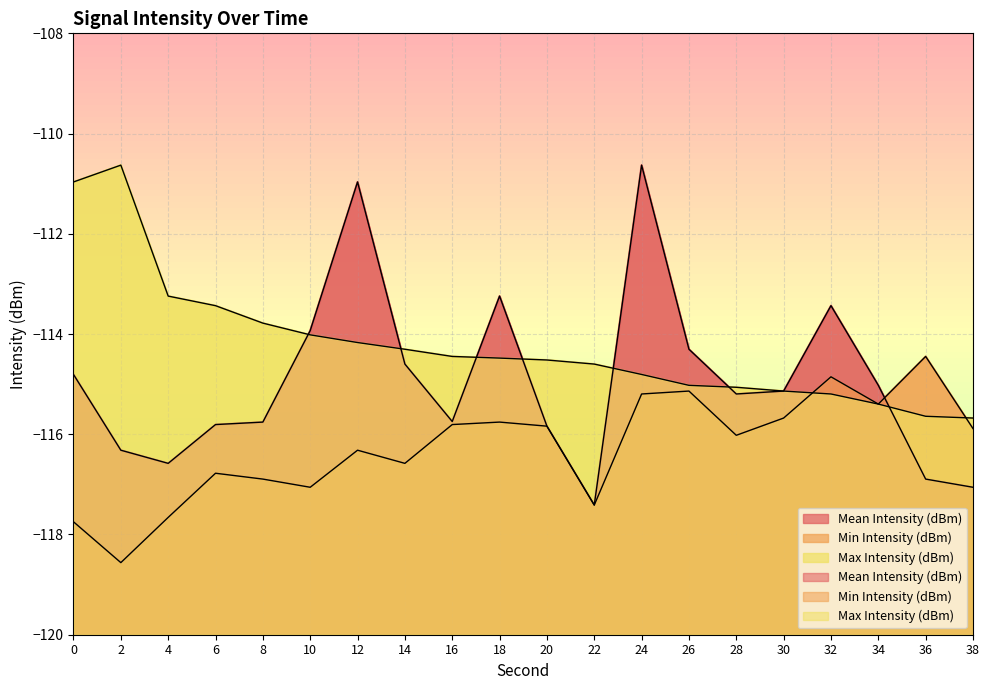

Rank the categories by Min Intensity (dBm) value from highest to lowest.

36, 32, 26, 24, 34, 30, 18, 16, 20, 38, 28, 12, 14, 6, 8, 10, 22, 4, 0, 2